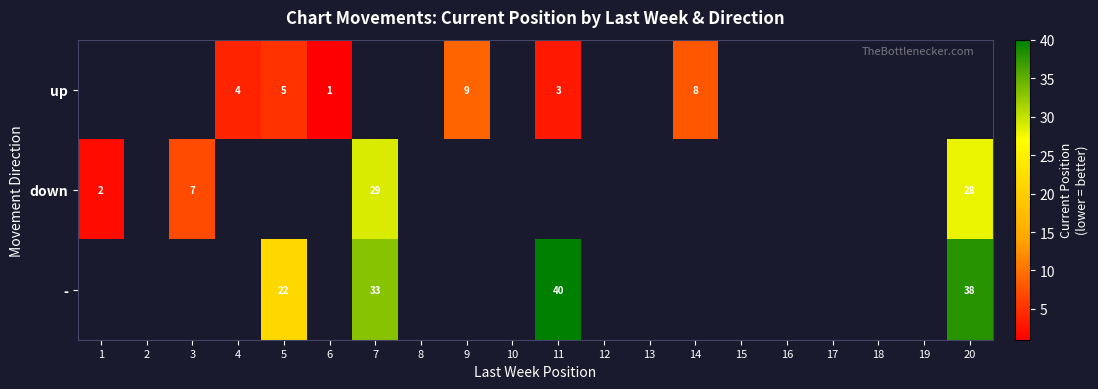

Which has a higher value, 3 or 11?

11